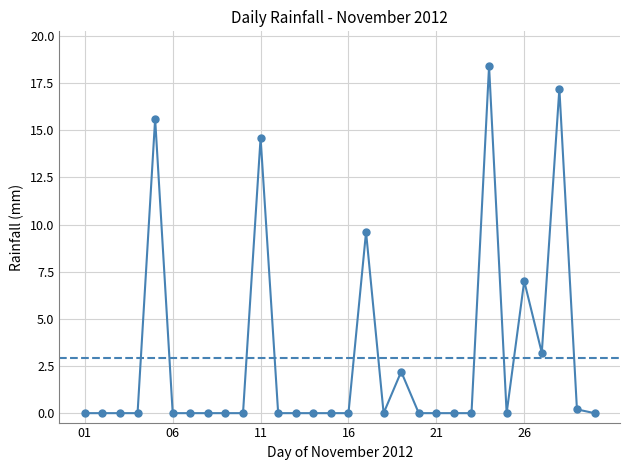

What is the maximum value shown in the chart?

18.4